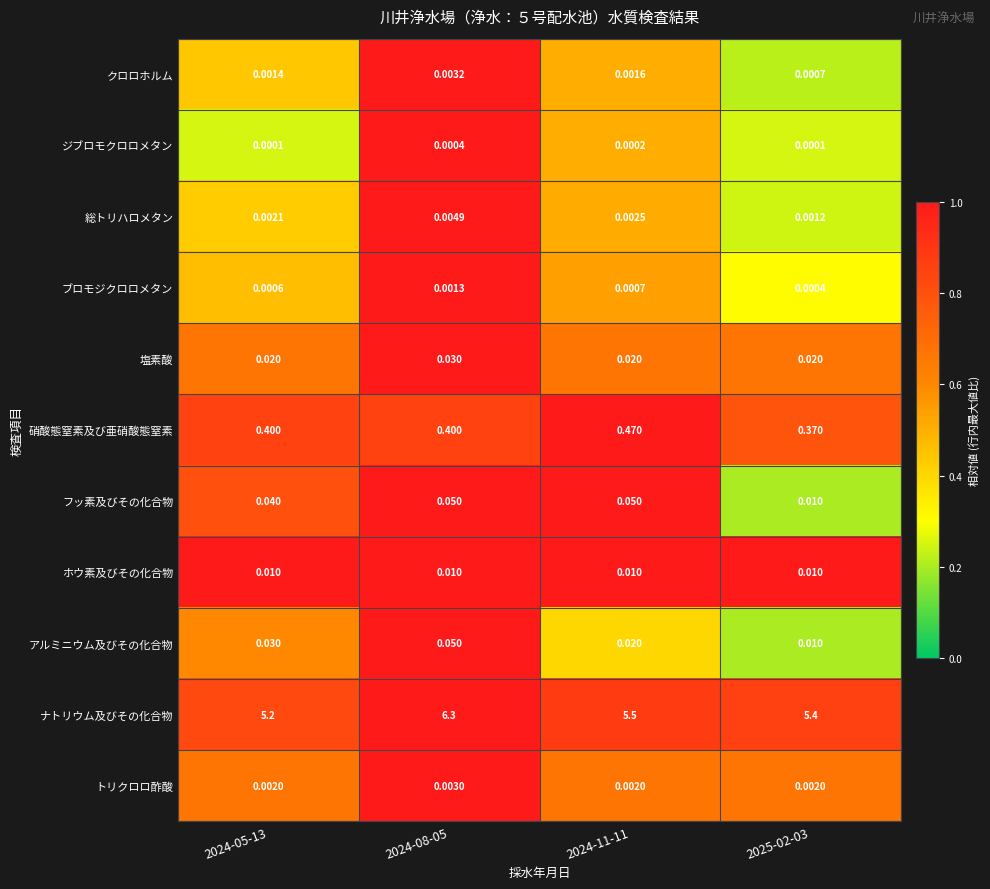

Which series has the largest total across all categories?

ナトリウム及びその化合物